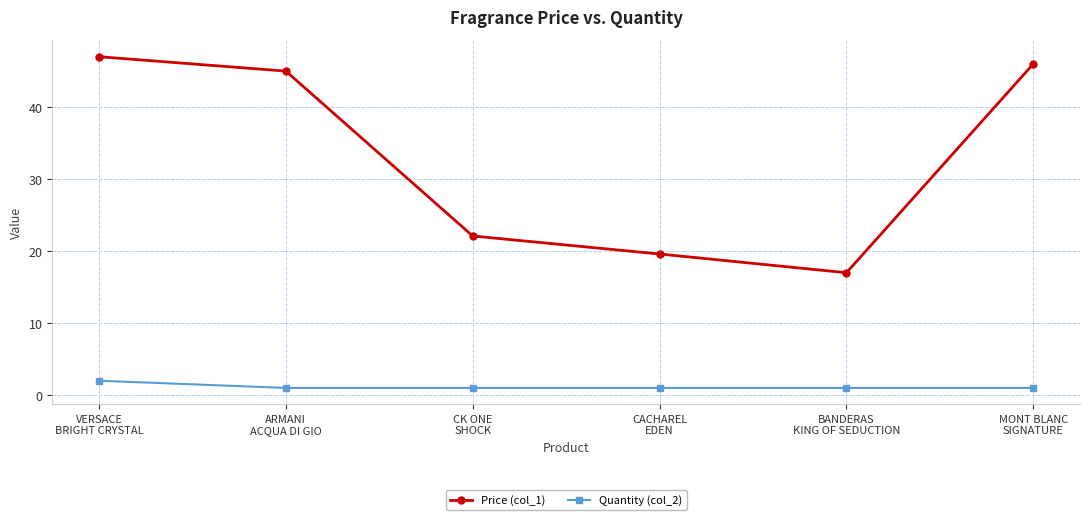

What is the difference between the Price (col_1) values at ARMANI
ACQUA DI GIO and CK ONE
SHOCK?

22.9